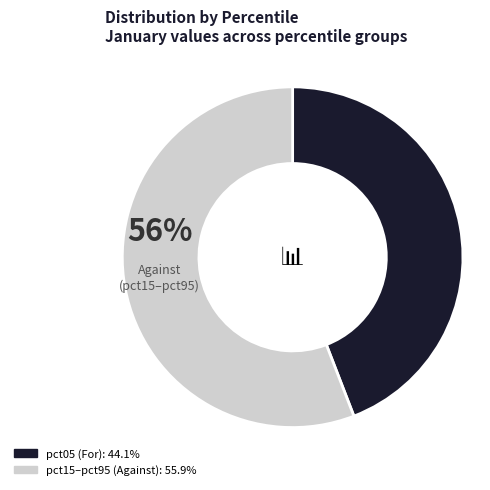

Does any single category account for the majority?

Yes